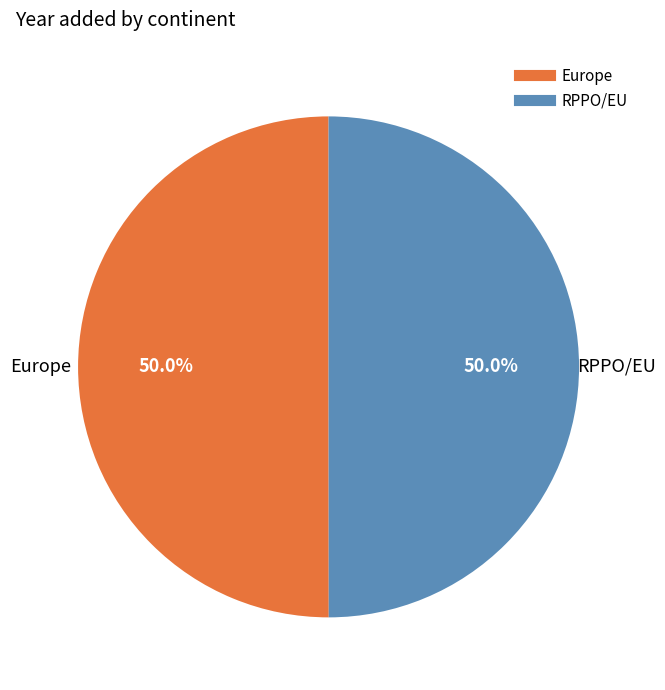

Is the sum of RPPO/EU and Europe greater than half?

Yes